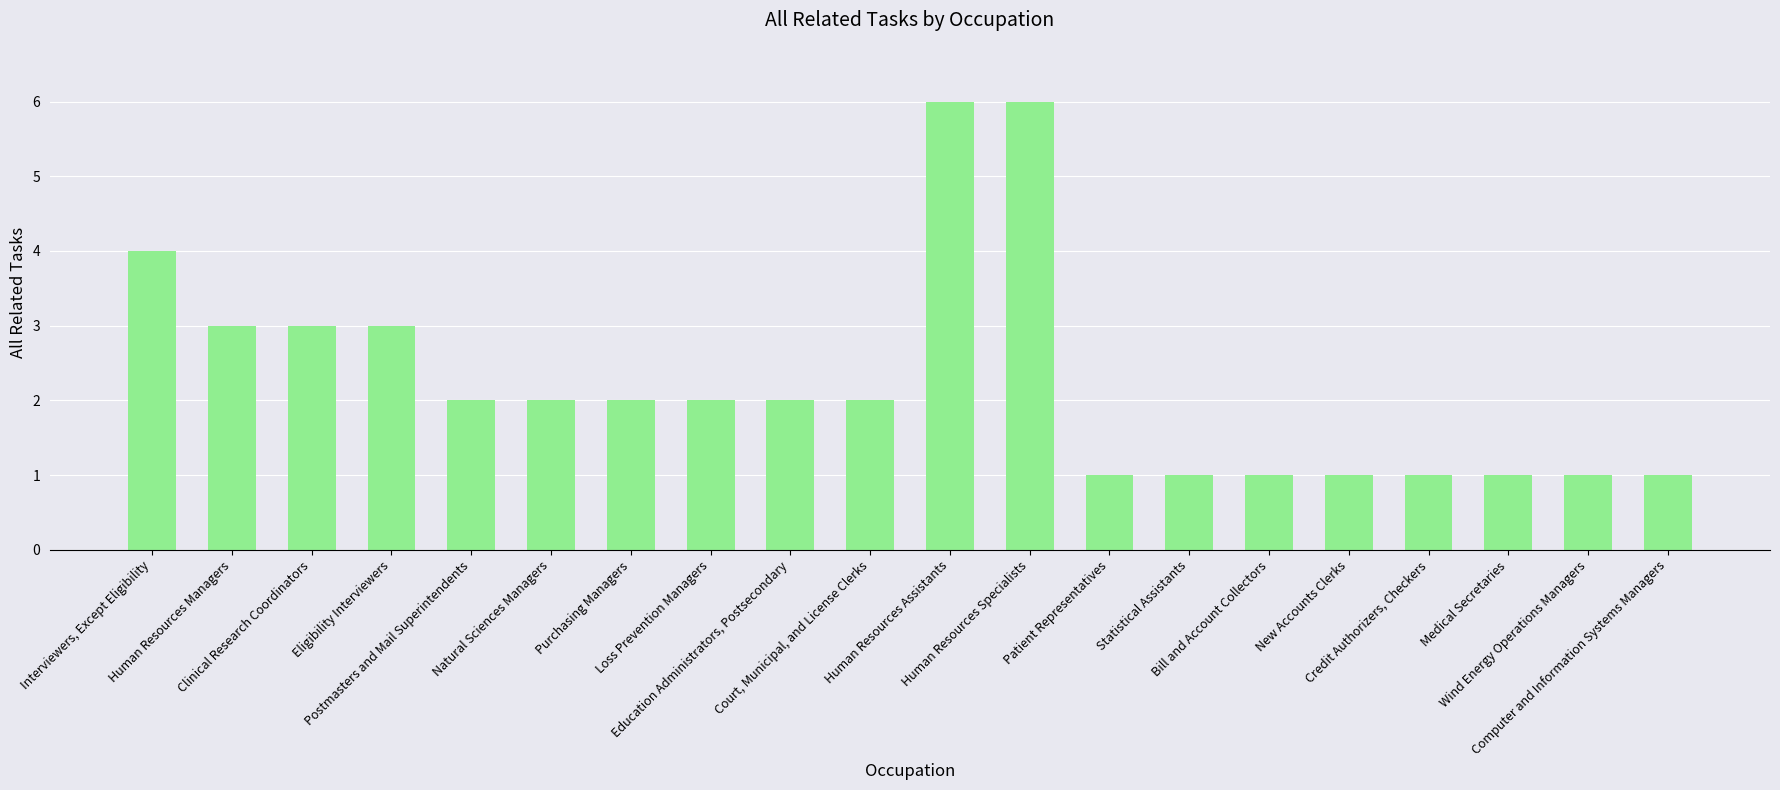

The value at Interviewers, Except Eligibility is 4. True or false?

True